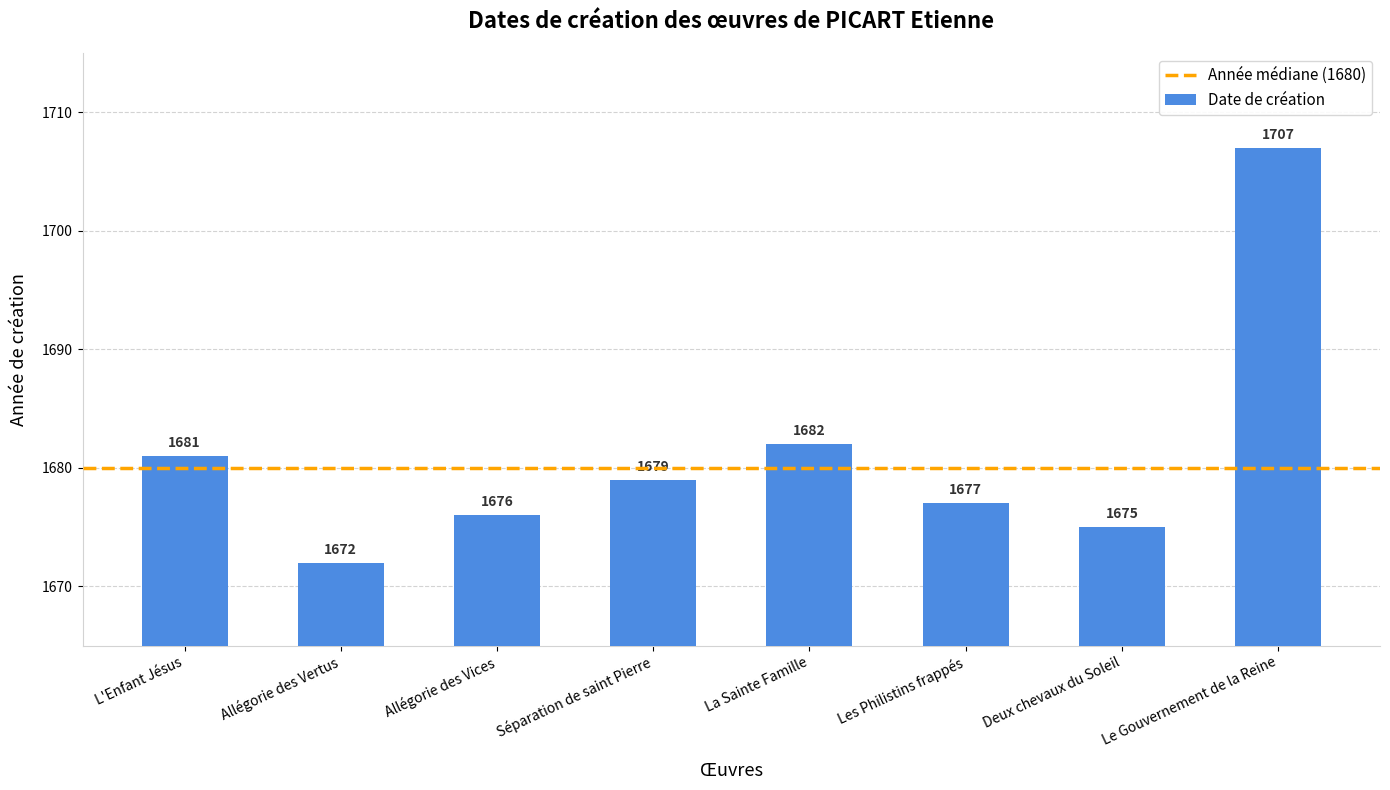

What is the label of the 7th bar from the left?

Deux chevaux du Soleil